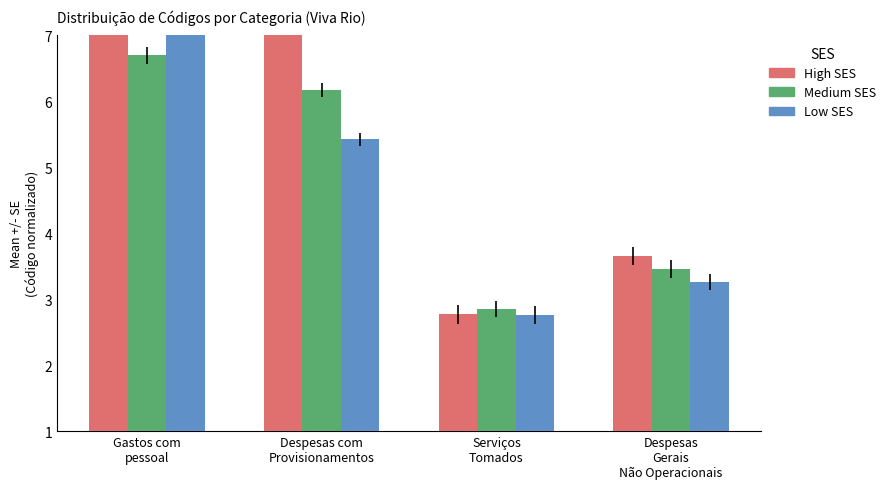

List the series in order of their peak value, highest first.

High SES, Low SES, Medium SES